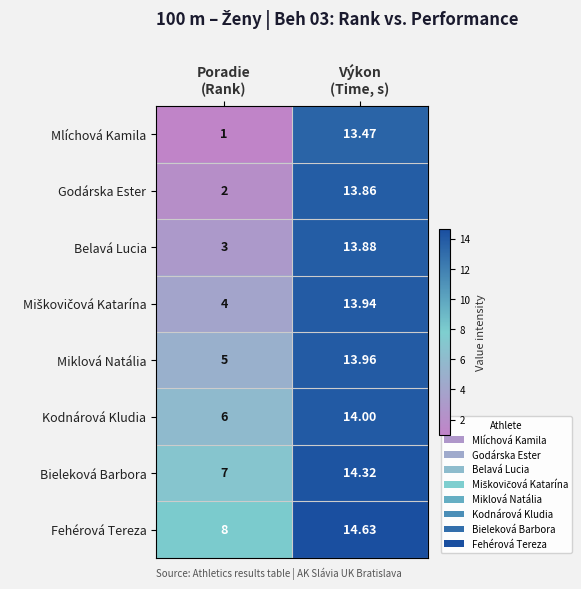

Which series has the largest total across all categories?

Fehérová Tereza